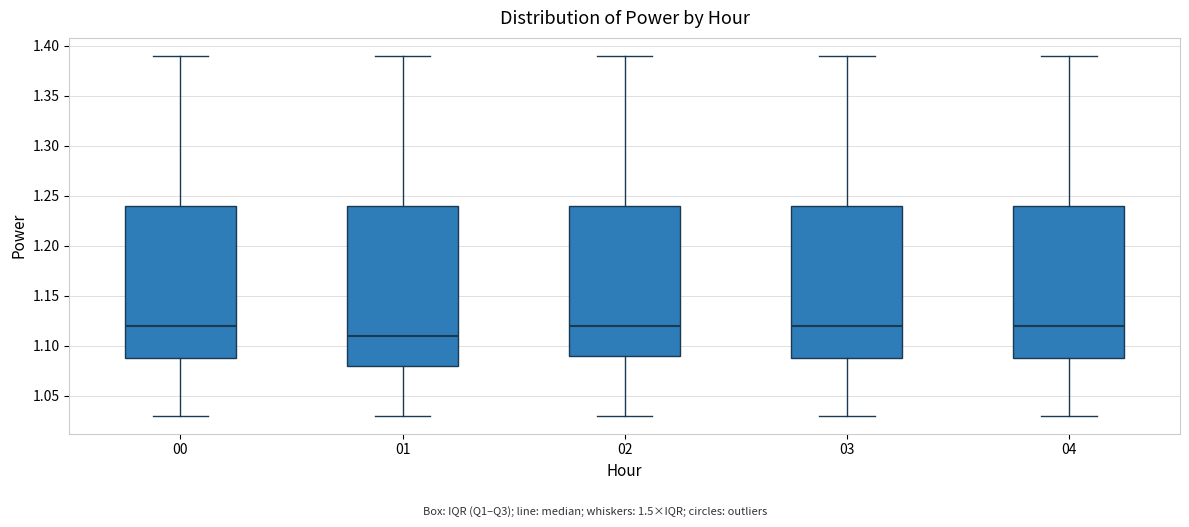

Where is the lower edge of the box at x = 03 on the y-axis? The values are not printed on the chart, so give them approximately, as read against the axis.

1.09